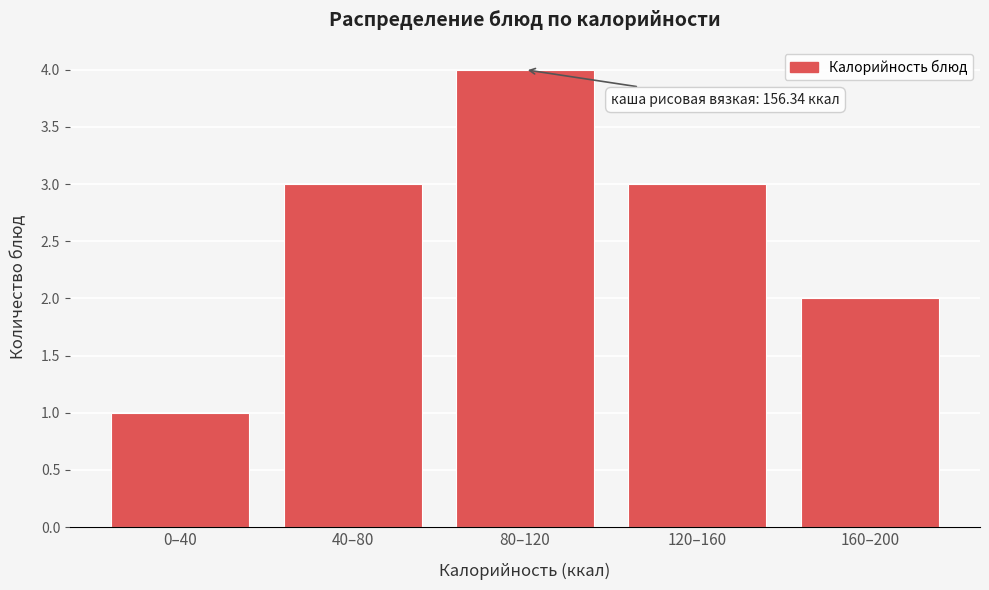

Reading left to right, transcribe all the data shown in this chart.

1	3	4	3	2